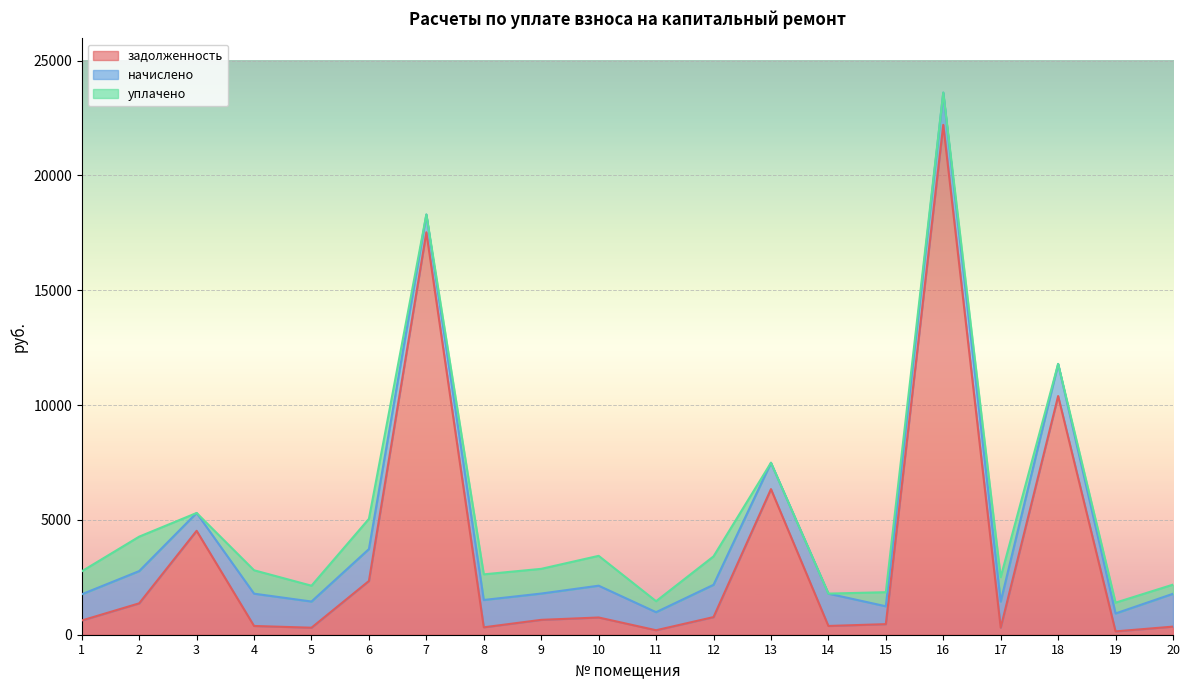

How many intersections are there between начислено and уплачено?

2